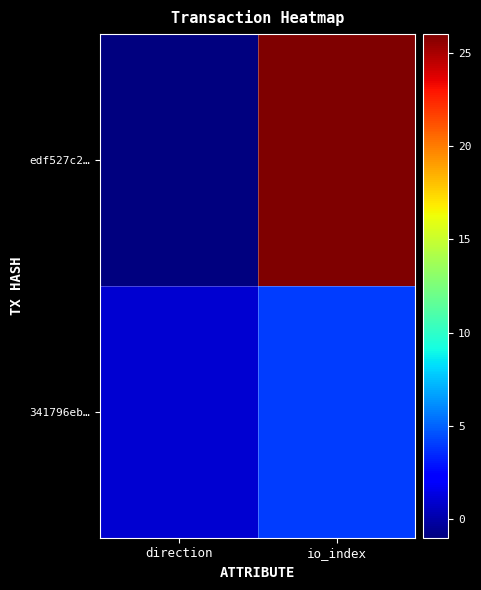

Reading left to right, what are all the values shown in this chart?

edf527c2…: direction=-1	io_index=26
341796eb…: direction=1	io_index=4